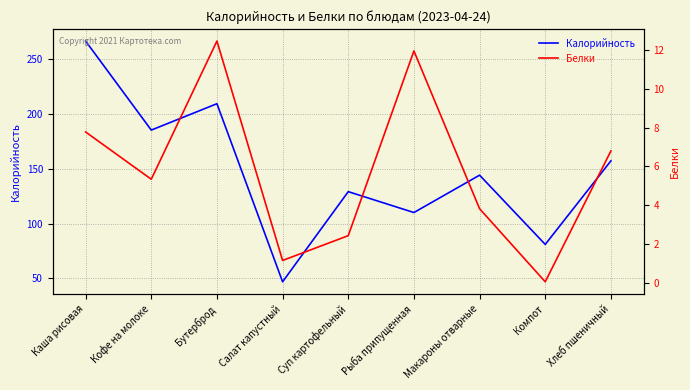

Rank the series at Макароны отварные from lowest to highest value.

Белки, Калорийность